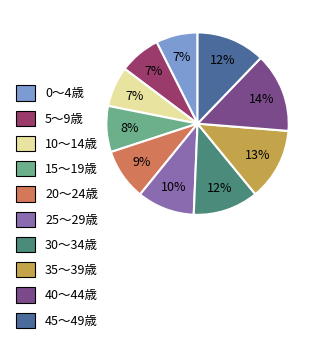

Approximately how many times larger is the value at 5～9歳 compared to 15～19歳?

0.9